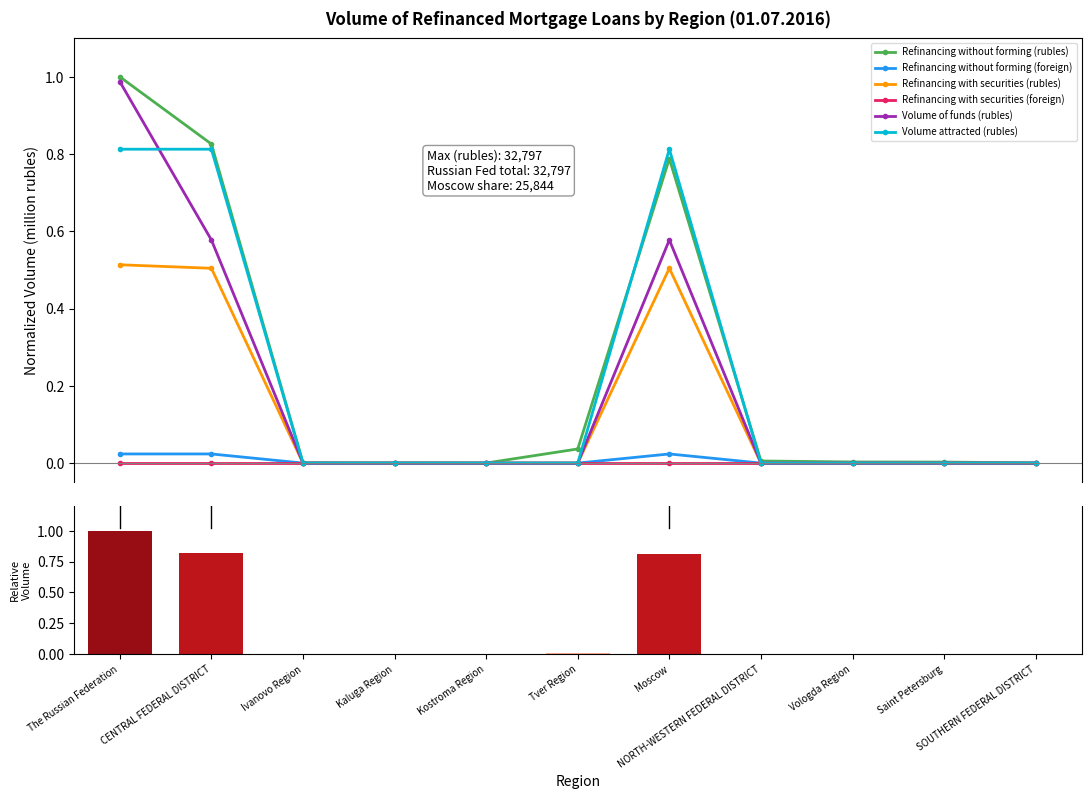

Rank the categories by Refinancing without forming (foreign) value from lowest to highest.

Ivanovo Region, Kaluga Region, Kostroma Region, Tver Region, NORTH-WESTERN FEDERAL DISTRICT, Vologda Region, Saint Petersburg, SOUTHERN FEDERAL DISTRICT, The Russian Federation, CENTRAL FEDERAL DISTRICT, Moscow